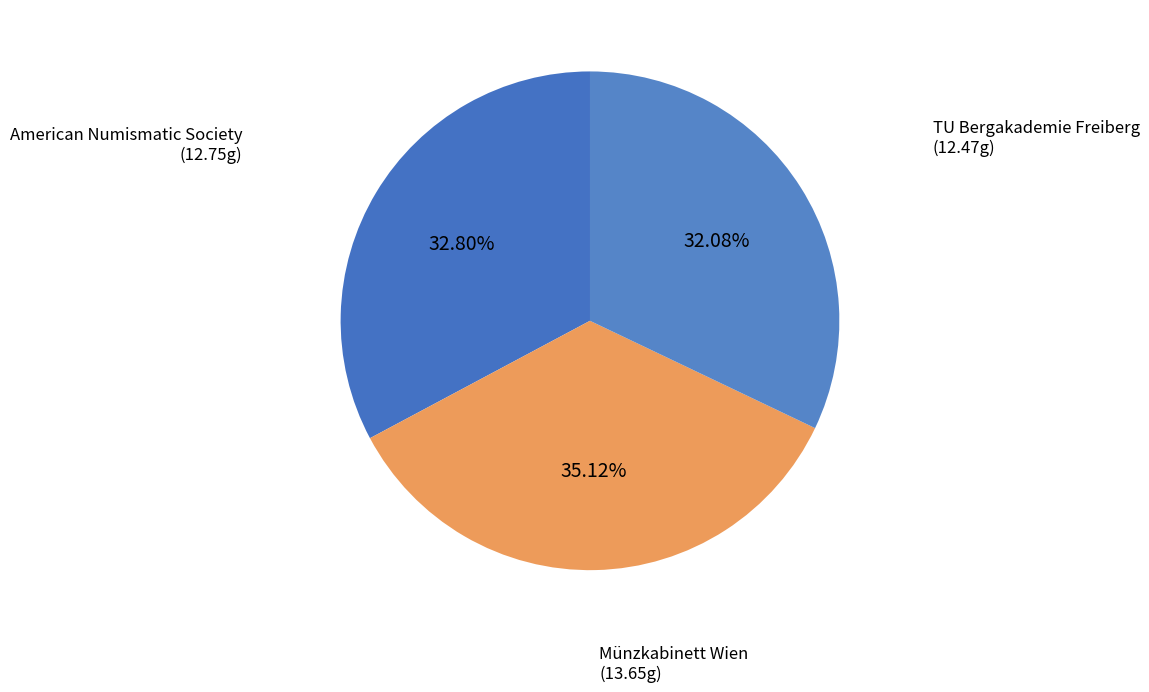

Which slice is the smallest?

TU Bergakademie Freiberg